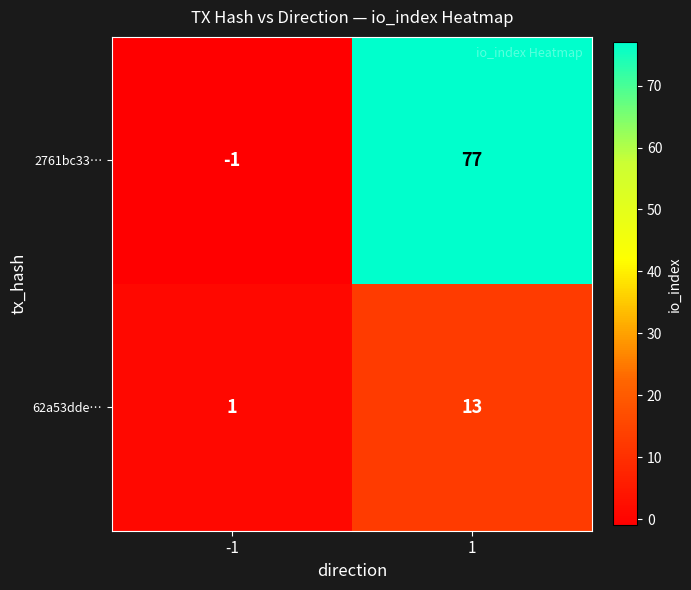

Which series changed the most between -1 and 1?

2761bc33…